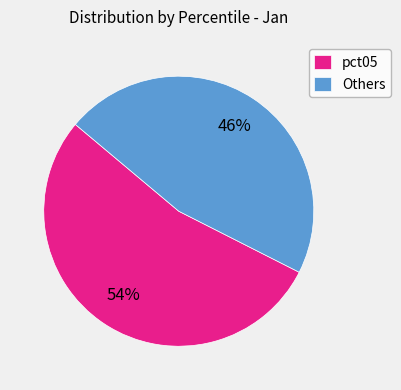

Which slice is the largest?

pct05